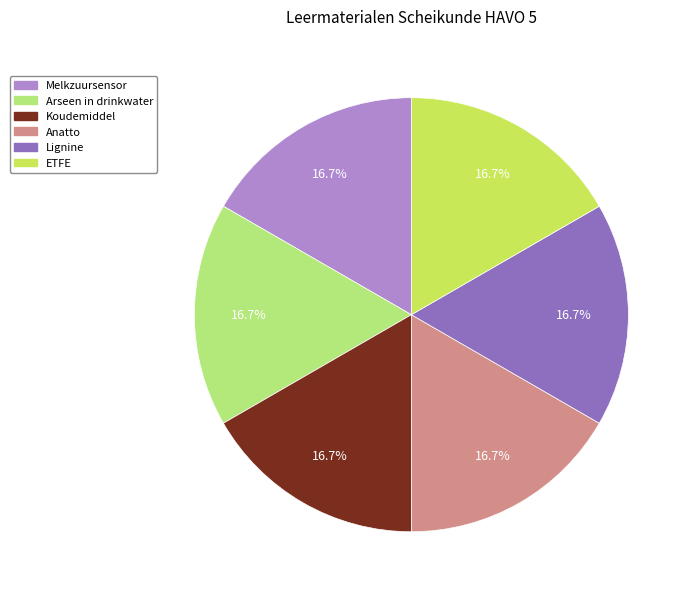

To the nearest percent, what is the combined percentage of Melkzuursensor and Arseen in drinkwater?

33%